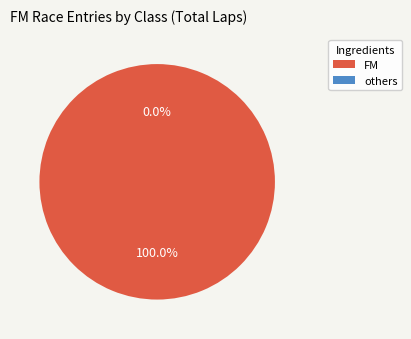

Rank the categories by value from lowest to highest.

FM, FM, FM, FM, FM, FM, FM, FM, FM, FM, FM, FM, FM